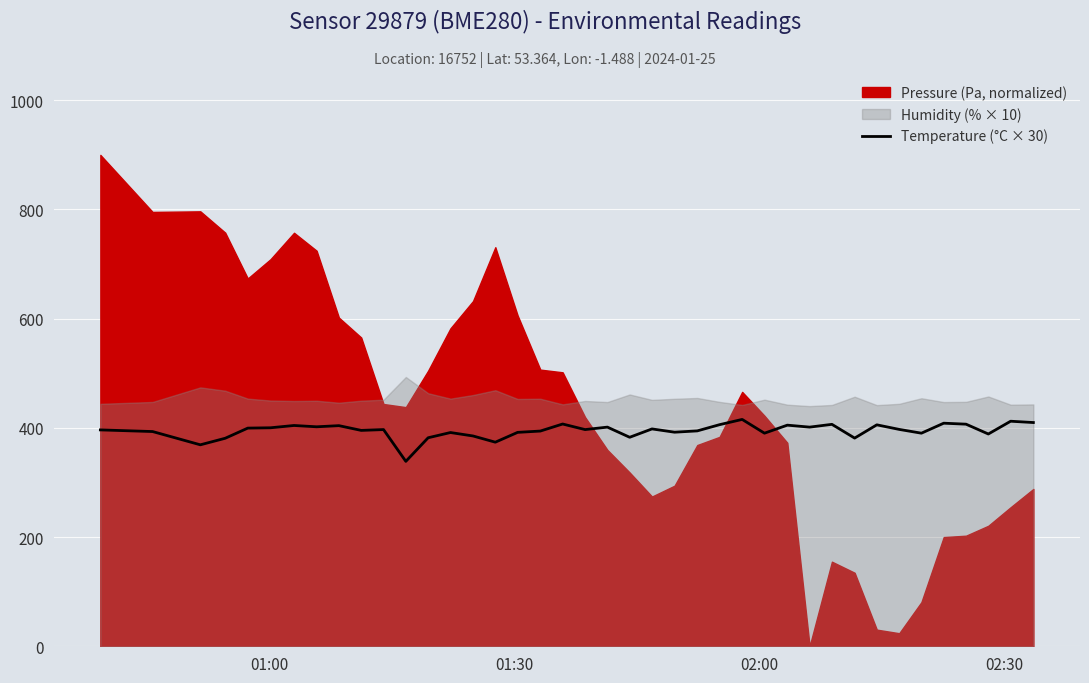

What is the highest value of the Temperature (°C × 30) series?

415.5